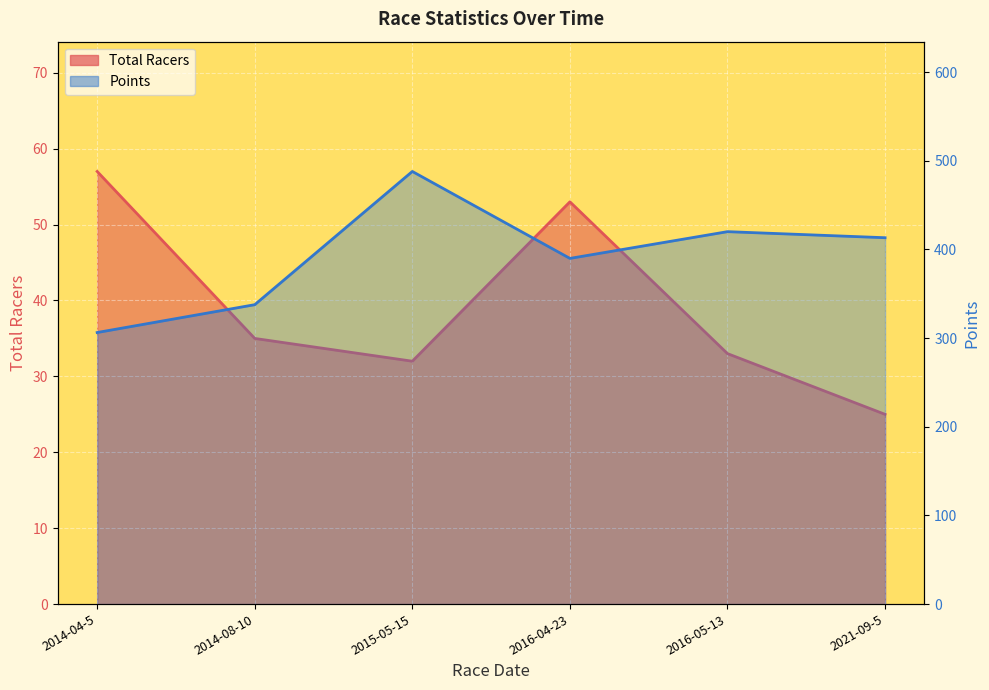

Which has a higher value, 2016-05-13 or 2014-08-10?

2014-08-10